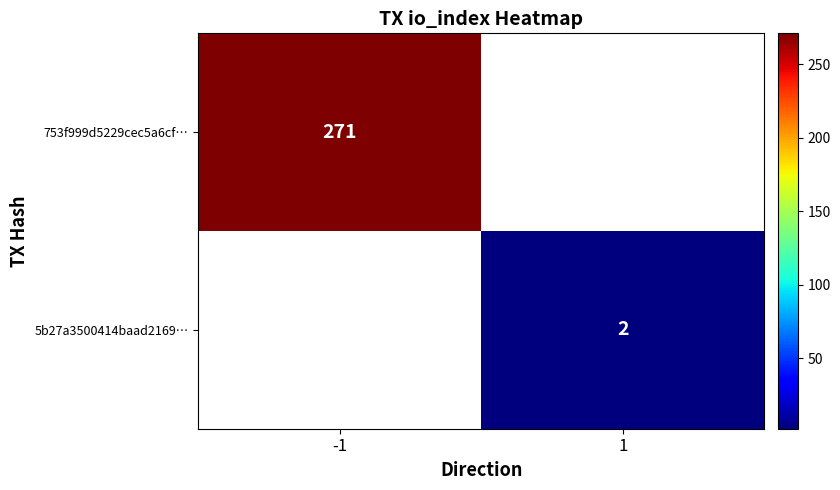

True or false: 753f999d5229cec5a6cf… has a value of 465 at -1.

False